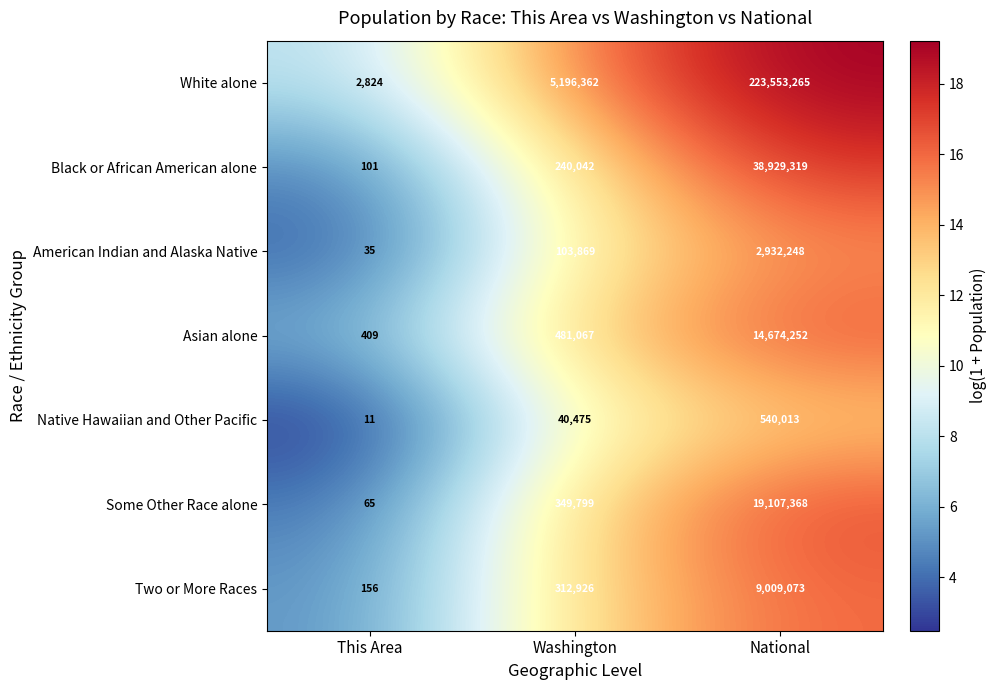

Between This Area and National, which series saw the biggest shift?

White alone